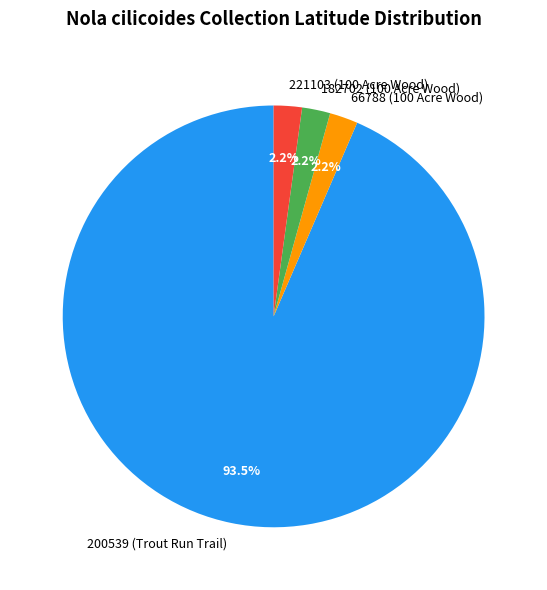

To the nearest percent, what is the average slice percentage?

25%